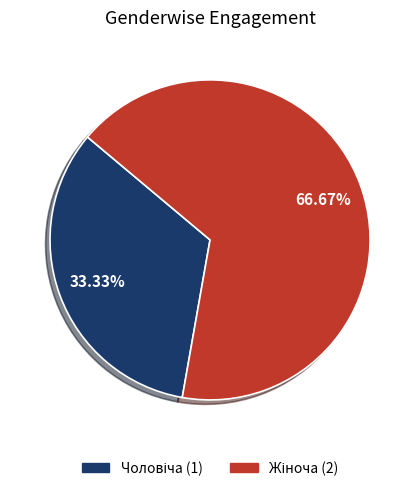

What percentage is the Жіноча slice, to the nearest percent?

67%